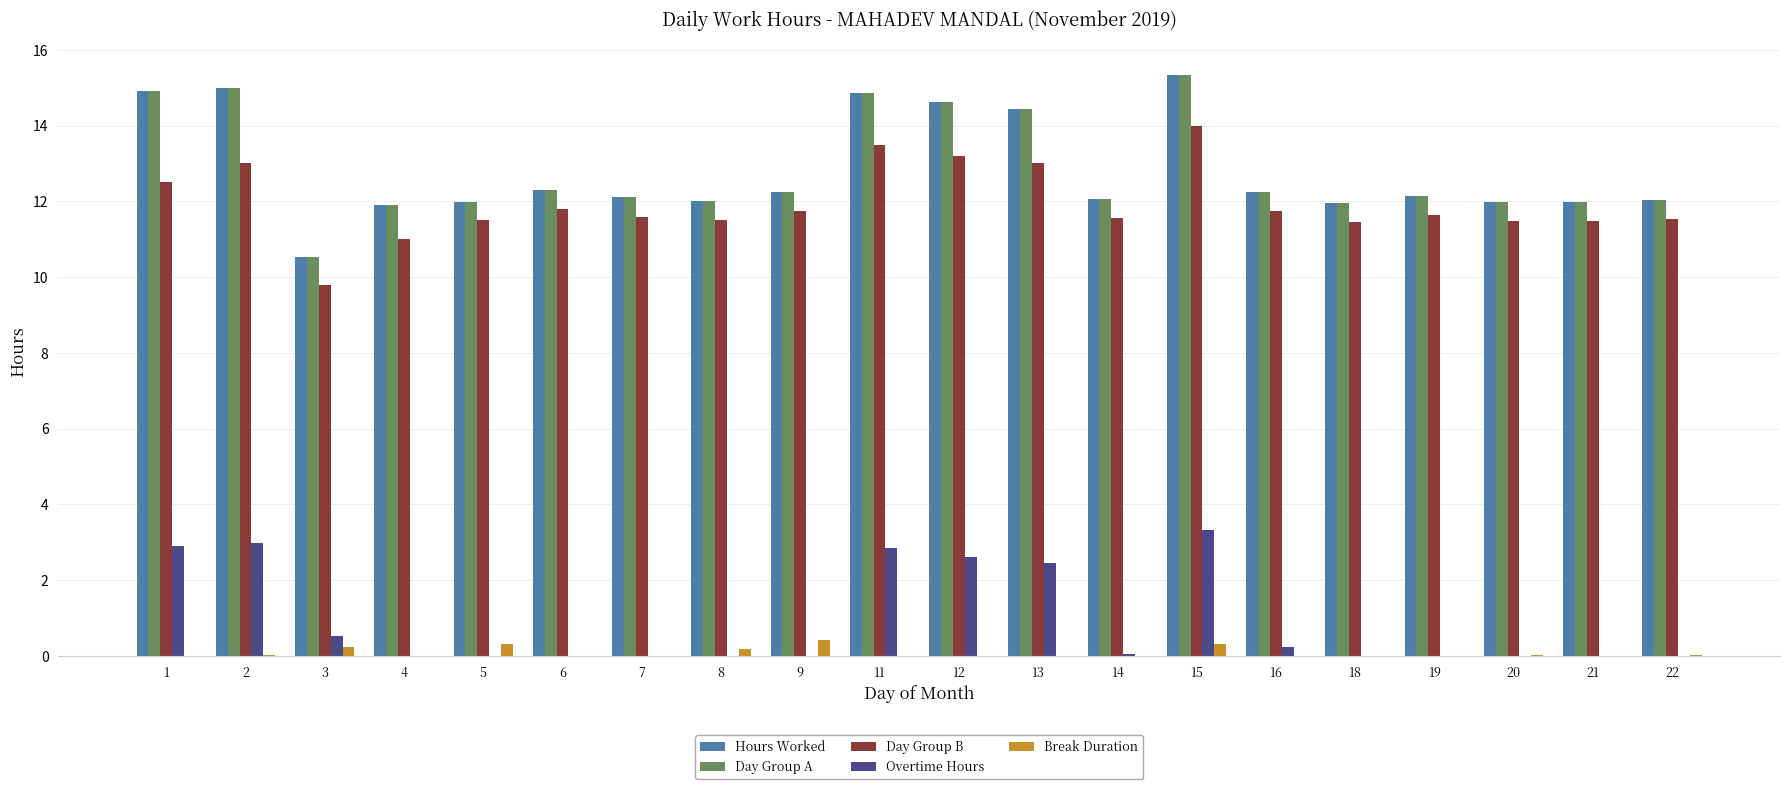

What is the highest value of the Day Group A series?

15.3